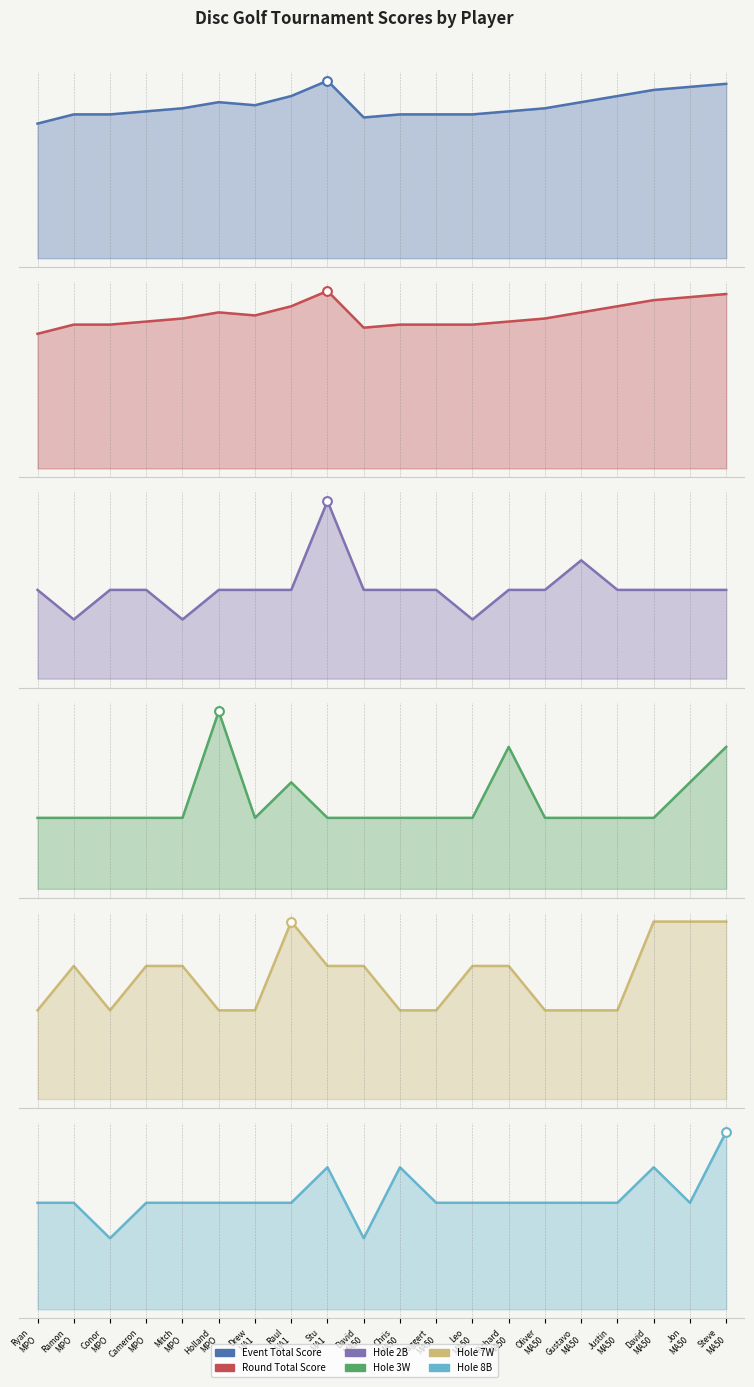

At which category is the sum across all series the highest?

Stu
MA1